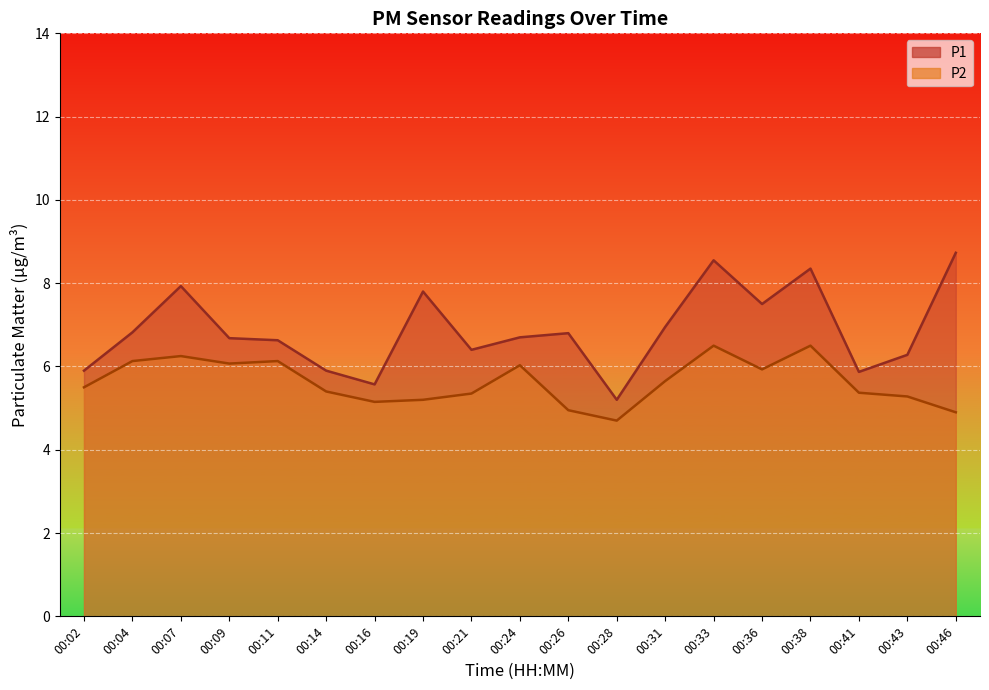

The value of P1 at 00:38 is 4.2. True or false?

False